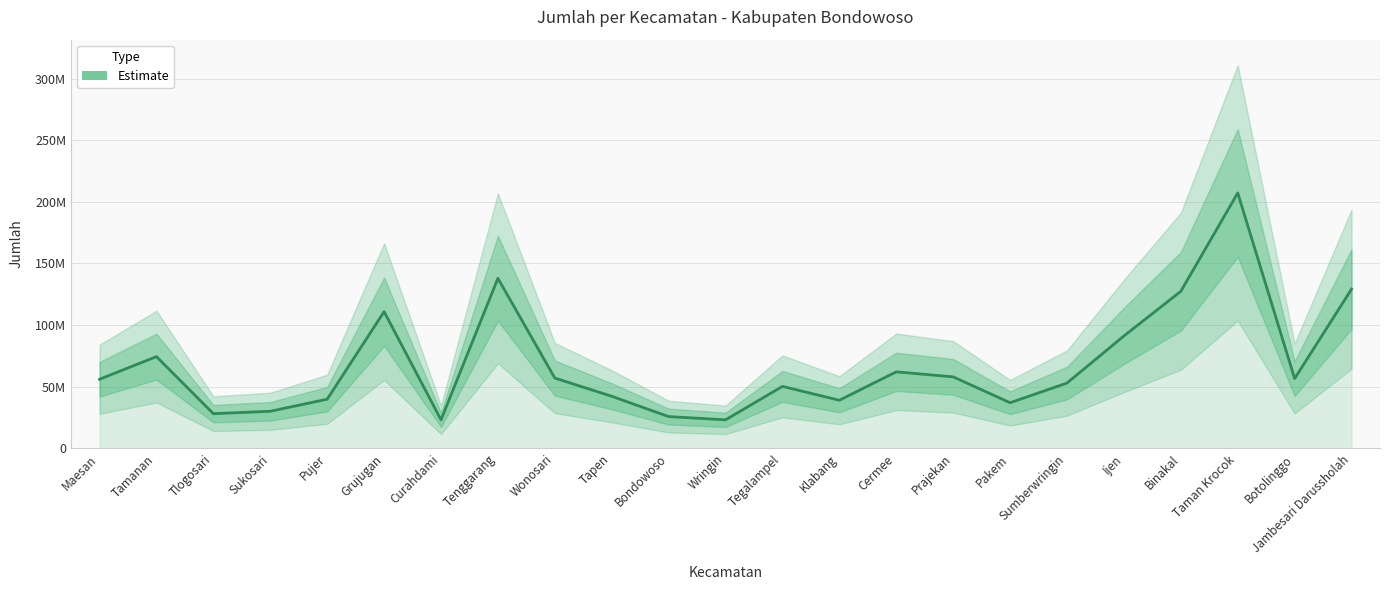

List the labels in order of value, smallest first.

Wringin, Curahdami, Bondowoso, Tlogosari, Sukosari, Pakem, Klabang, Pujer, Tapen, Tegalampel, Sumberwringin, Maesan, Botolinggo, Wonosari, Prajekan, Cermee, Tamanan, Ijen, Grujugan, Binakal, Jambesari Darussholah, Tenggarang, Taman Krocok